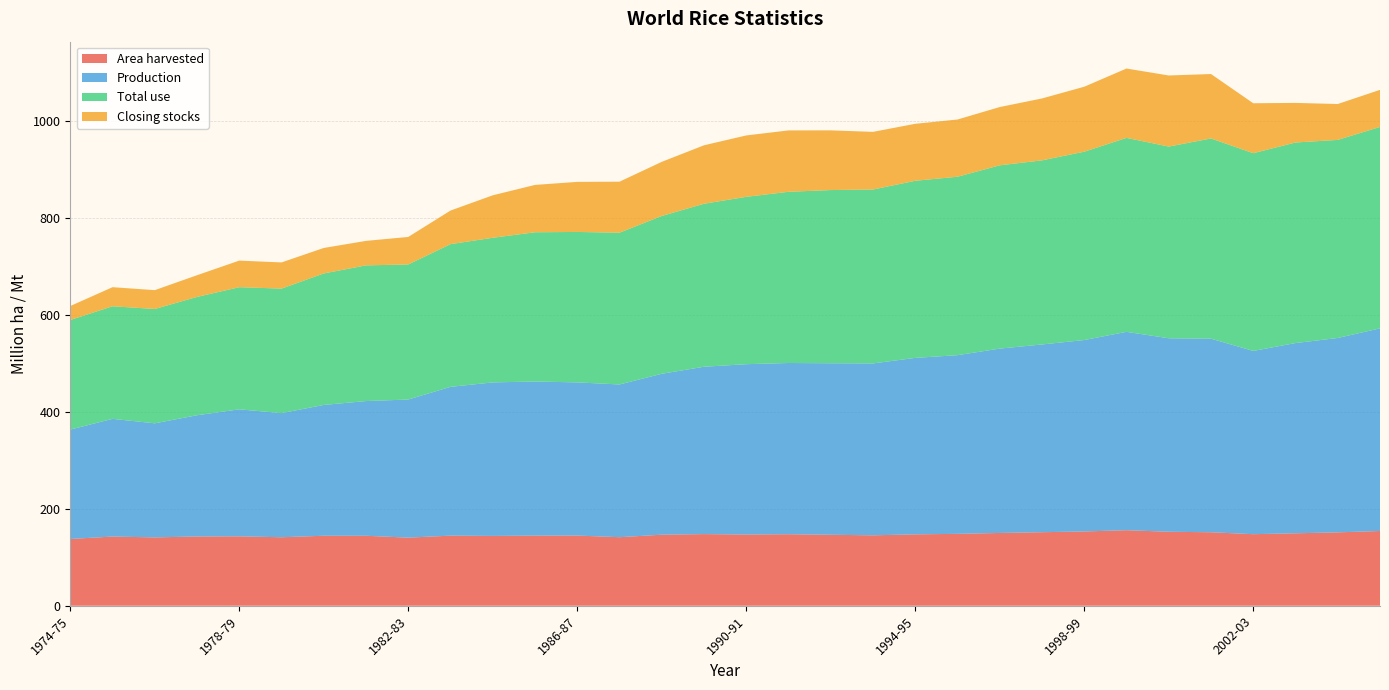

Reading left to right, list all the values displayed in this chart.

Area harvested: 137.8	142.7	141.0	142.9	143.2	141.3	144.4	144.4	140.5	144.6	144.1	144.7	144.8	141.4	146.6	147.8	147.0	147.6	146.4	145.3	147.3	148.3	150.2	151.7	153.3	155.8	152.7	151.6	147.6	149.5	151.4	154.2
Production: 225.7	242.9	235.4	250.1	262.1	256.1	269.9	277.9	285.0	307.0	316.8	318.0	316.1	315.1	332.0	345.3	351.4	353.3	353.9	354.7	364.1	368.7	380.4	387.4	395.0	409.3	399.2	399.4	378.1	392.5	401.1	418.1
Total use: 226.2	232.3	235.9	244.2	252.0	256.9	271.3	280.0	278.7	294.5	298.4	308.0	310.4	313.2	325.7	336.4	345.4	353.3	357.4	358.9	365.5	368.2	378.2	379.9	388.6	400.2	395.6	413.1	408.0	413.8	408.8	415.6
Closing stocks: 28.8	39.4	38.8	44.8	54.8	54.0	52.6	50.5	56.8	69.3	87.7	97.7	103.3	105.3	111.6	120.6	126.6	126.7	123.2	118.9	117.6	118.1	120.3	127.7	134.0	143.1	146.7	132.9	103.0	81.7	74.0	76.5